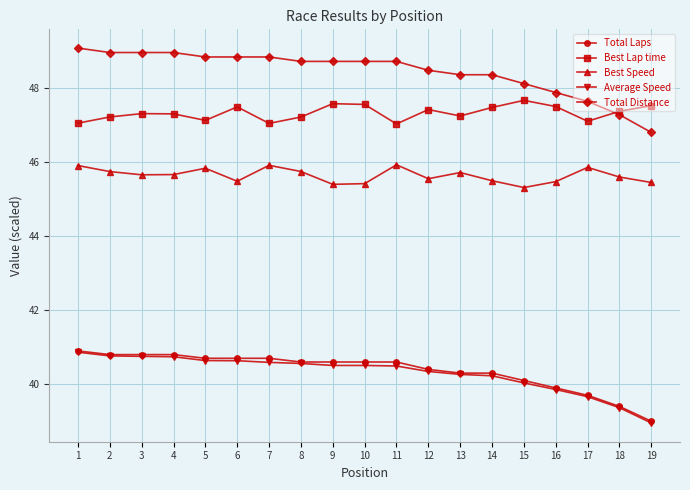

Which series has the widest spread of values?

Total Distance